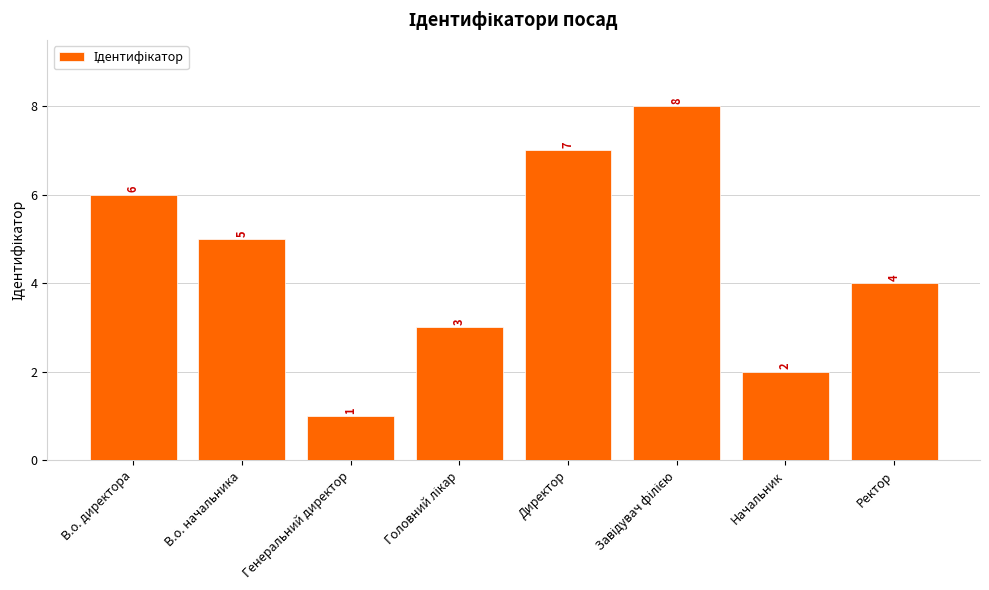

What value does the data have at Директор?

7